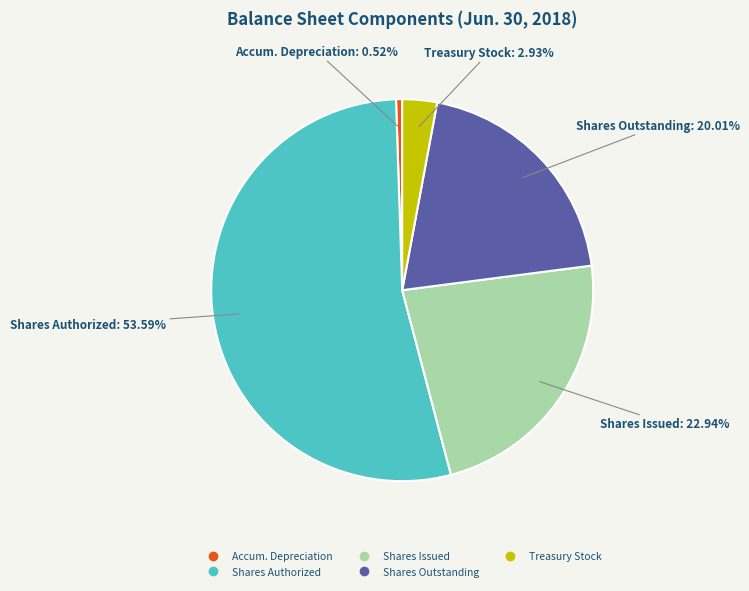

How many slices are in this pie chart?

5